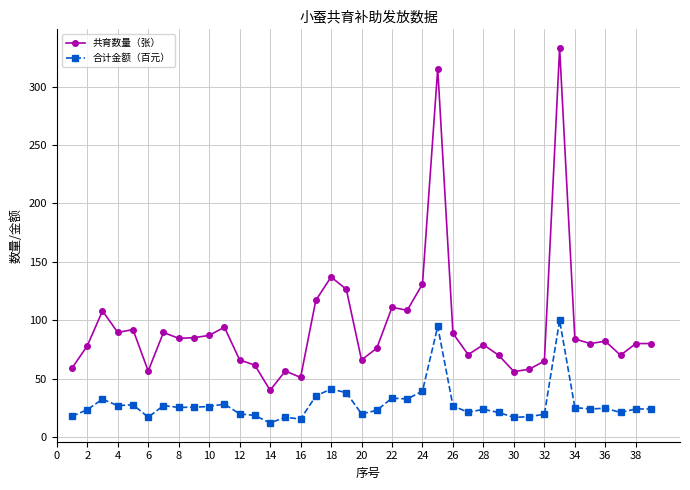

What is the difference between the maximum and minimum values in the 合计金额（百元） series?

87.9